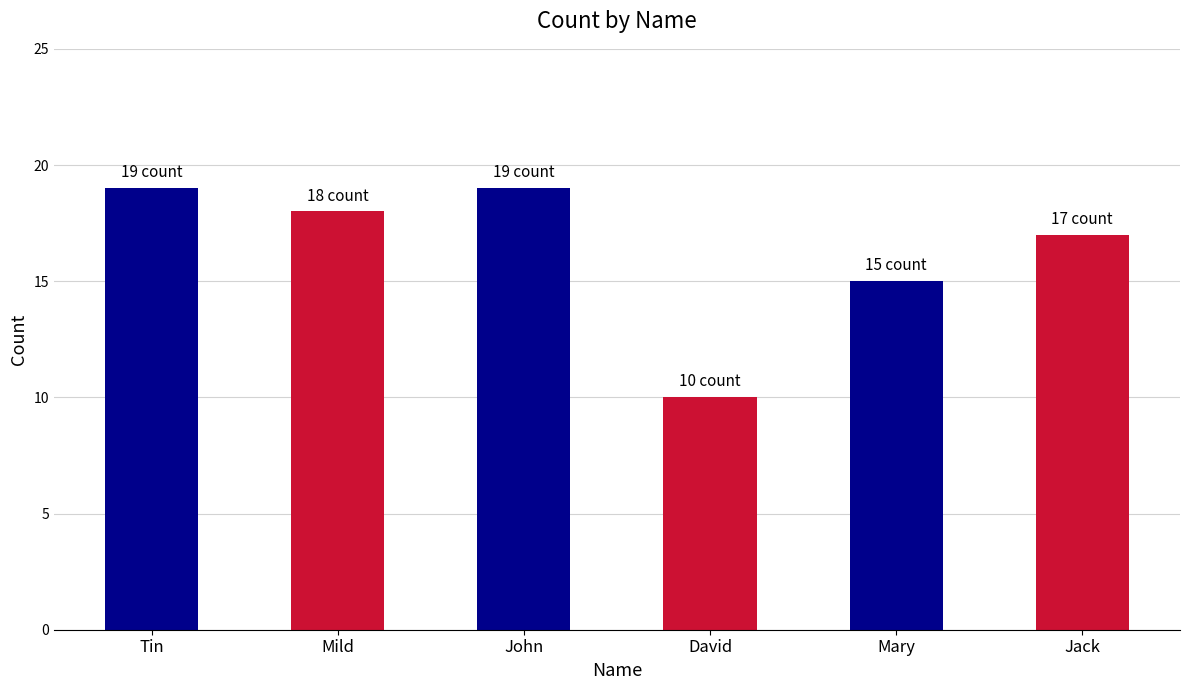

How many values are between 15 and 19?

5